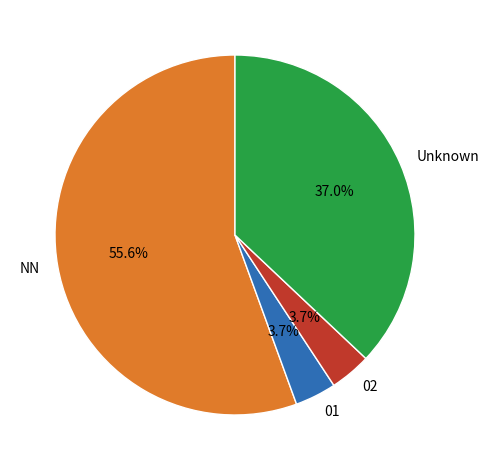

To the nearest percent, what is the average slice percentage?

25%